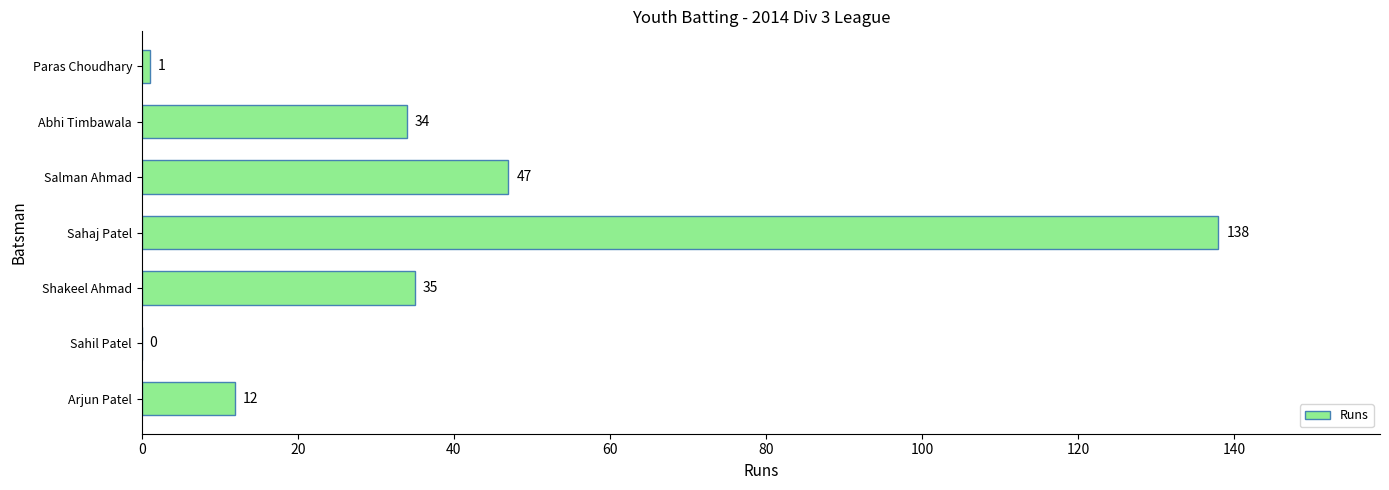

How many categories are shown in the chart?

7